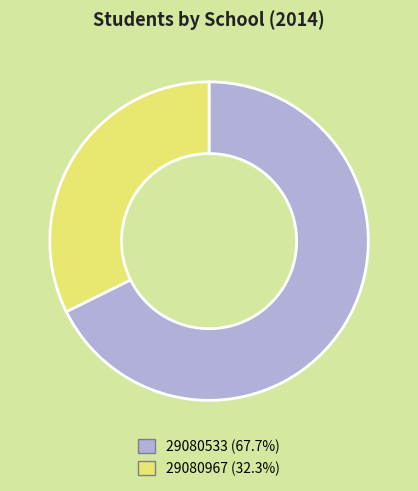

Is it true that 29080967 is 32% of the pie?

True